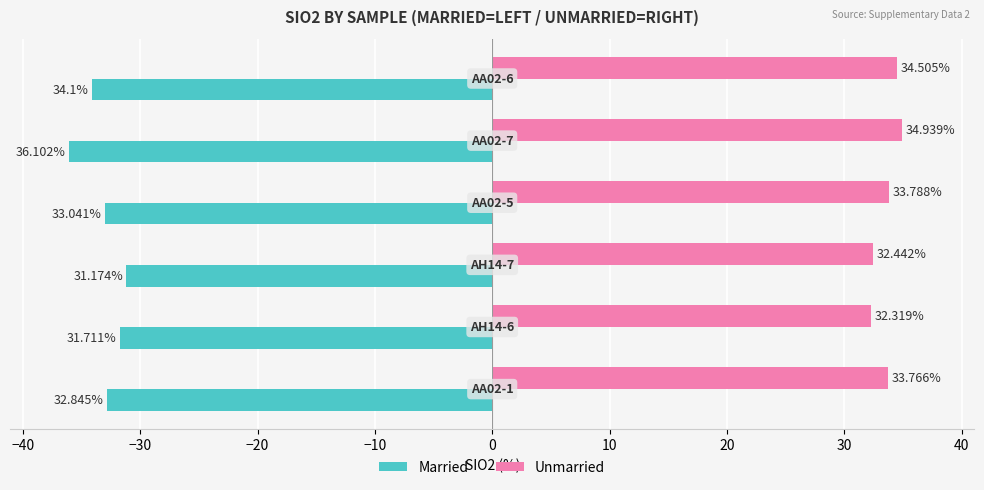

At how many categories does at least one series exceed -28?

6